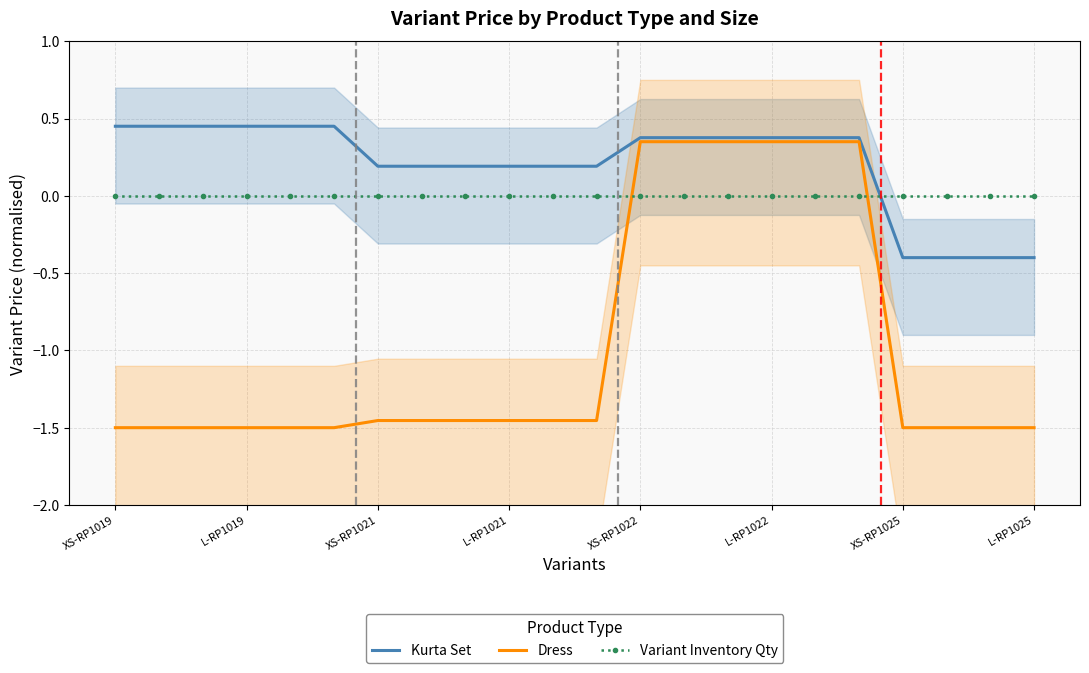

Which series has the widest spread of values?

Dress